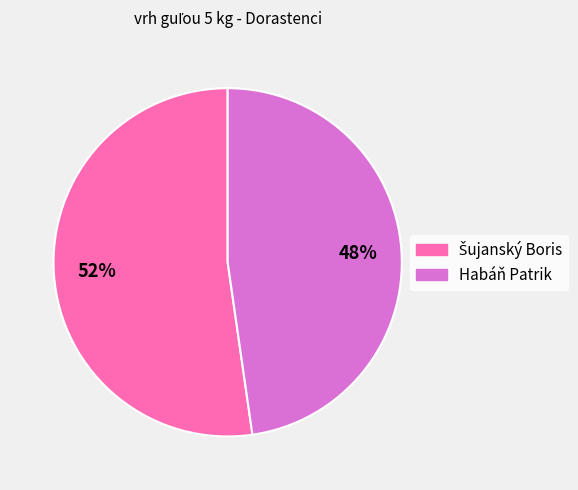

Is Habáň Patrik the majority of the pie?

No